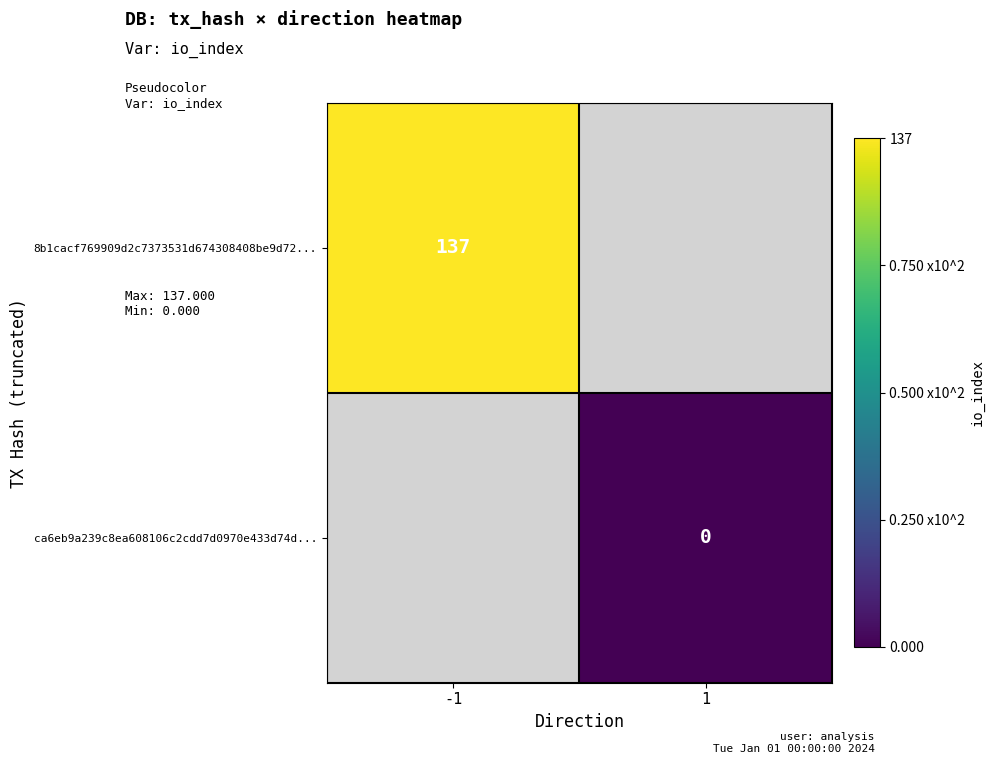

True or false: 8b1cacf769909d2c7373531d674308408be9d72... has a value of 91.8 at -1.

False